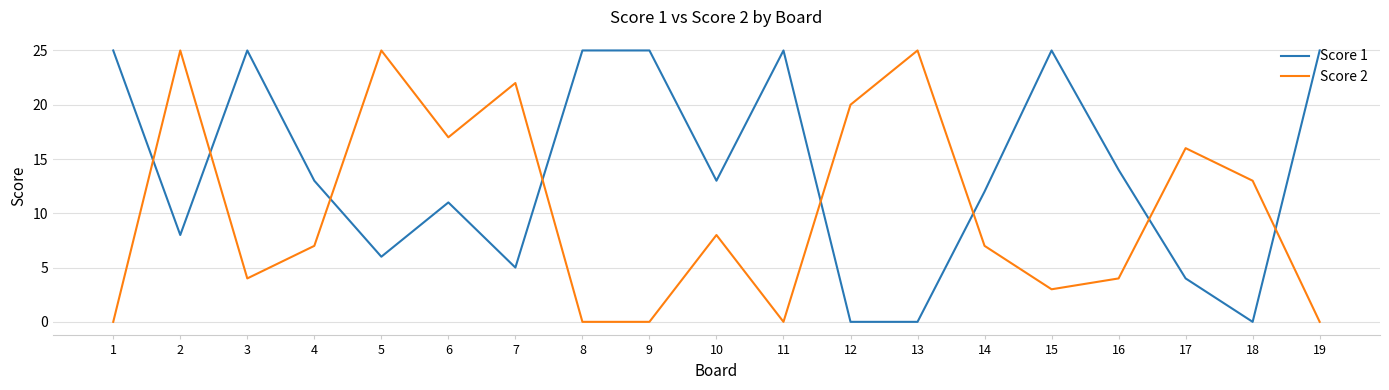

In Score 2, how many points are higher than both neighbors (excluding endpoints)?

6